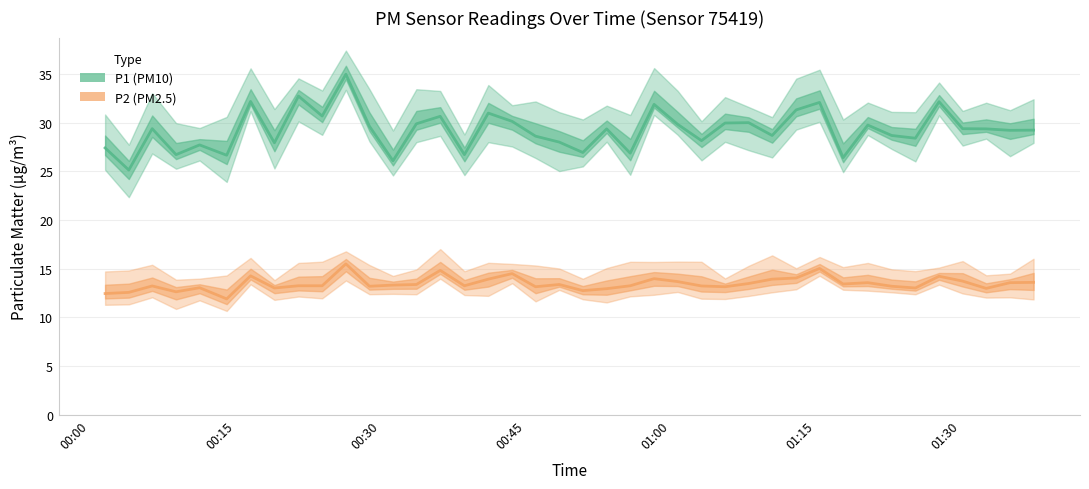

How many interior local peaks does the P1 series have?

13